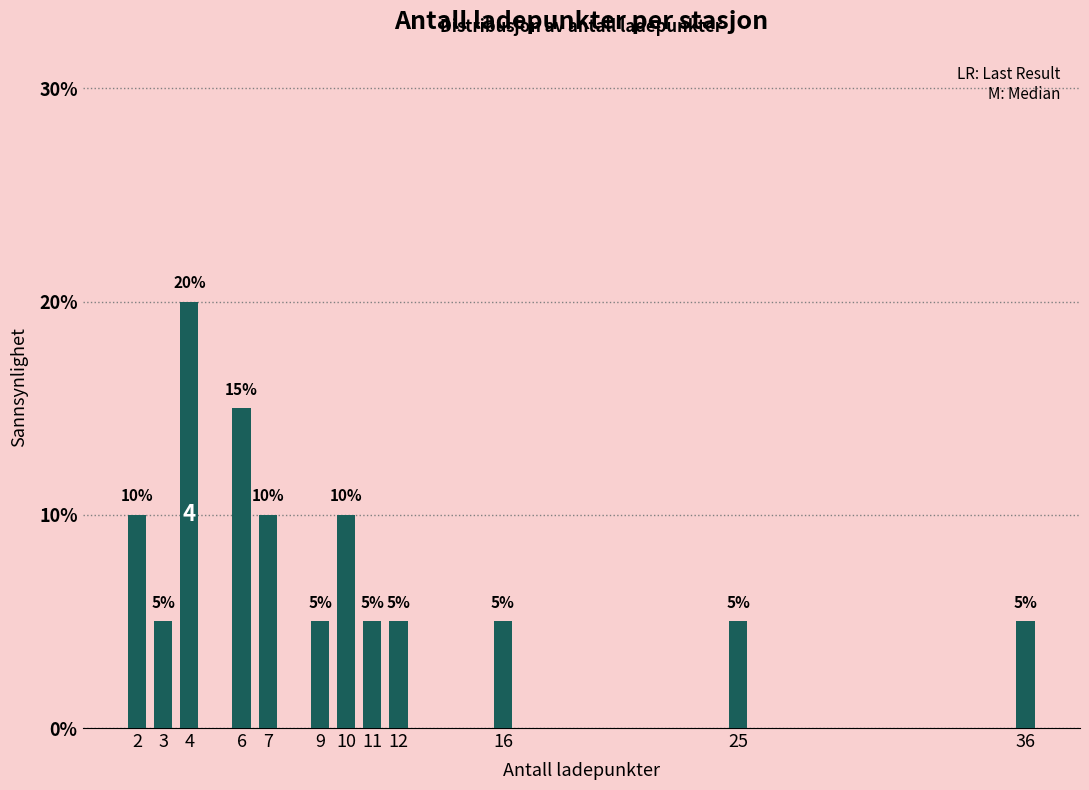

Does the chart contain any negative values?

No